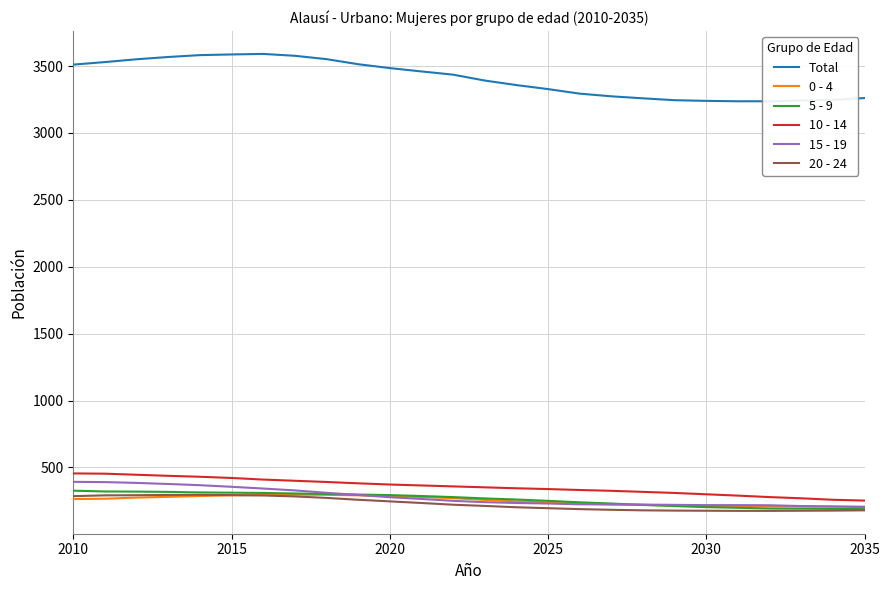

Which series has the largest total across all categories?

Total